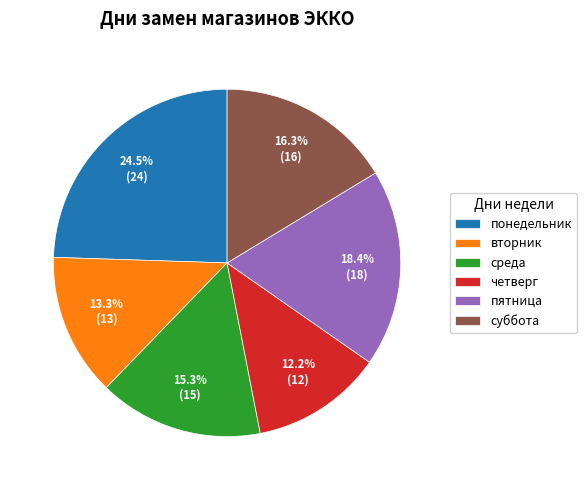

How many slices are in this pie chart?

6